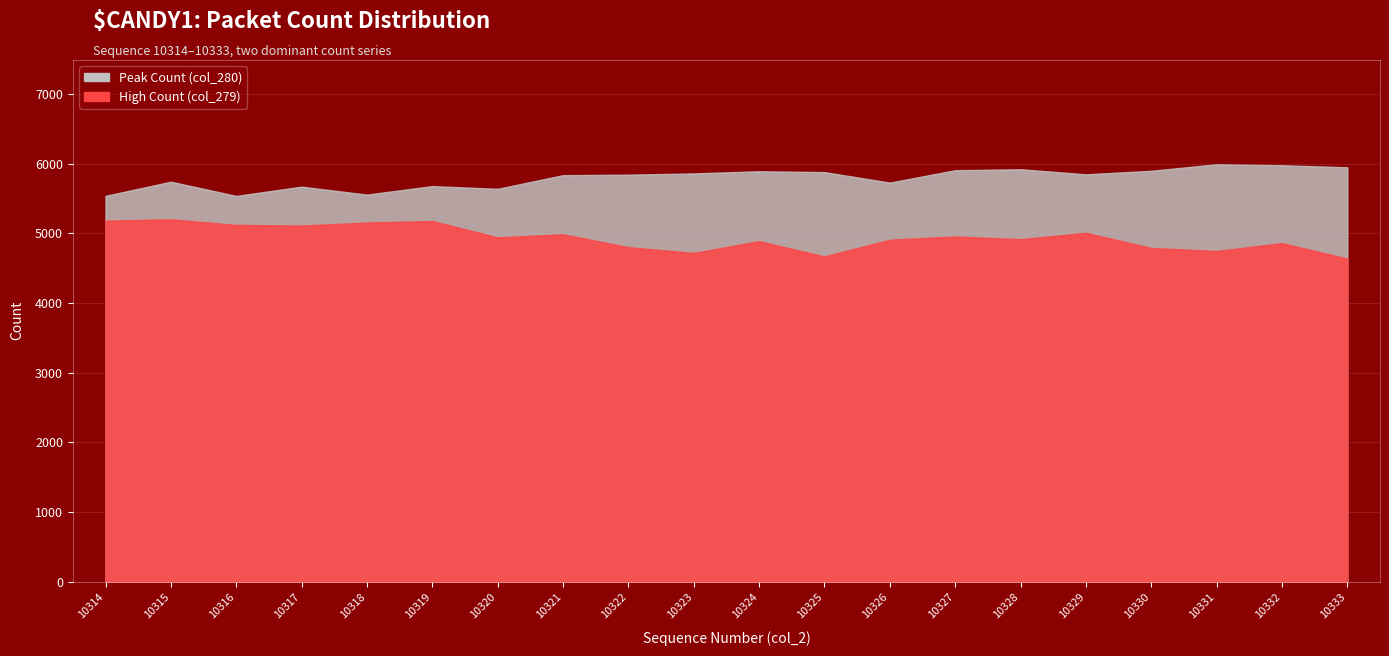

What is the difference between the High Count (col_279) values at 10316 and 10323?

403